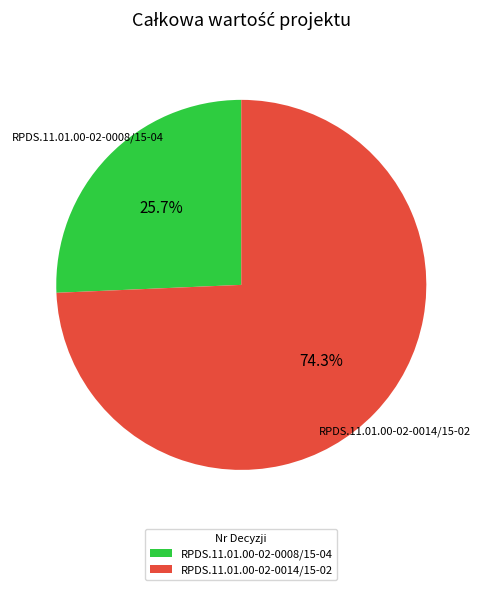

What percentage do RPDS.11.01.00-02-0014/15-02 and RPDS.11.01.00-02-0008/15-04 together represent?

100.0%